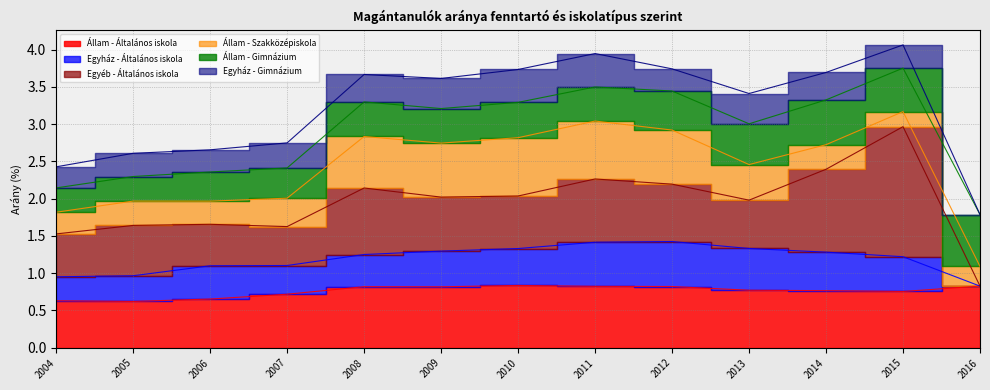

True or false: Állam - Gimnázium has more than 2 interior local peaks.

True